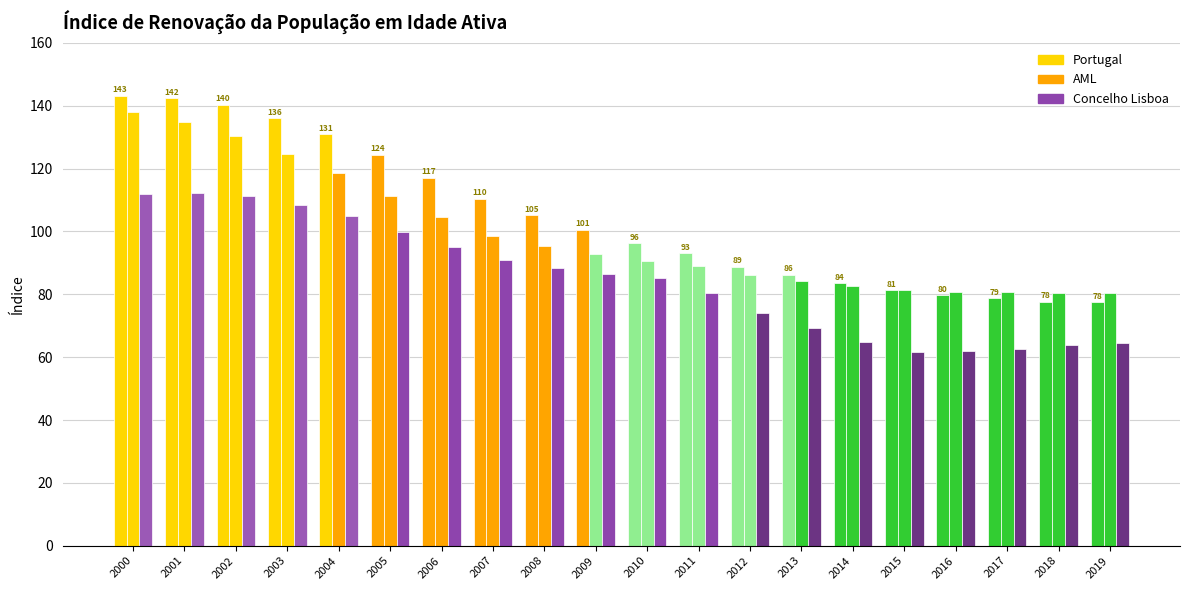

What is the smallest value displayed?

61.8